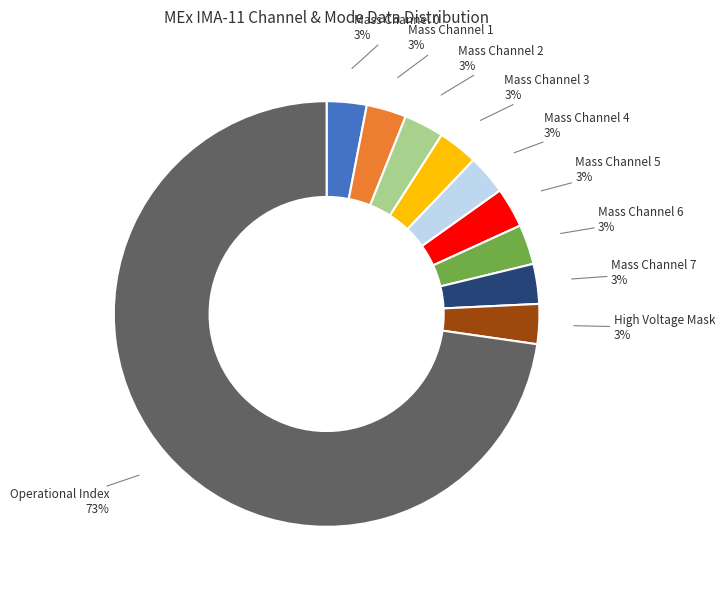

True or false: Mass Channel 1 accounts for 3% of the total.

True